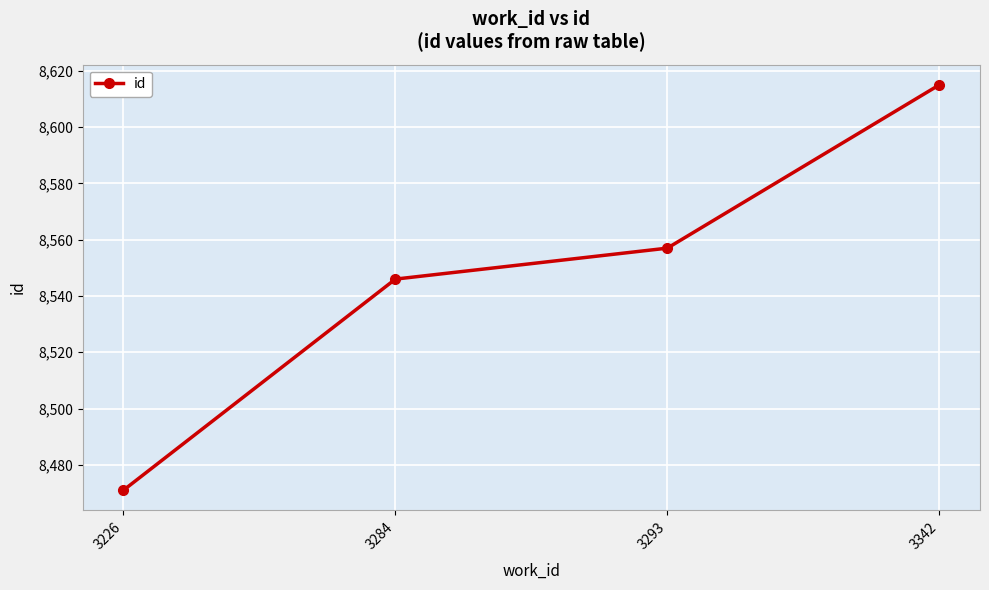

What is the average value?

8547